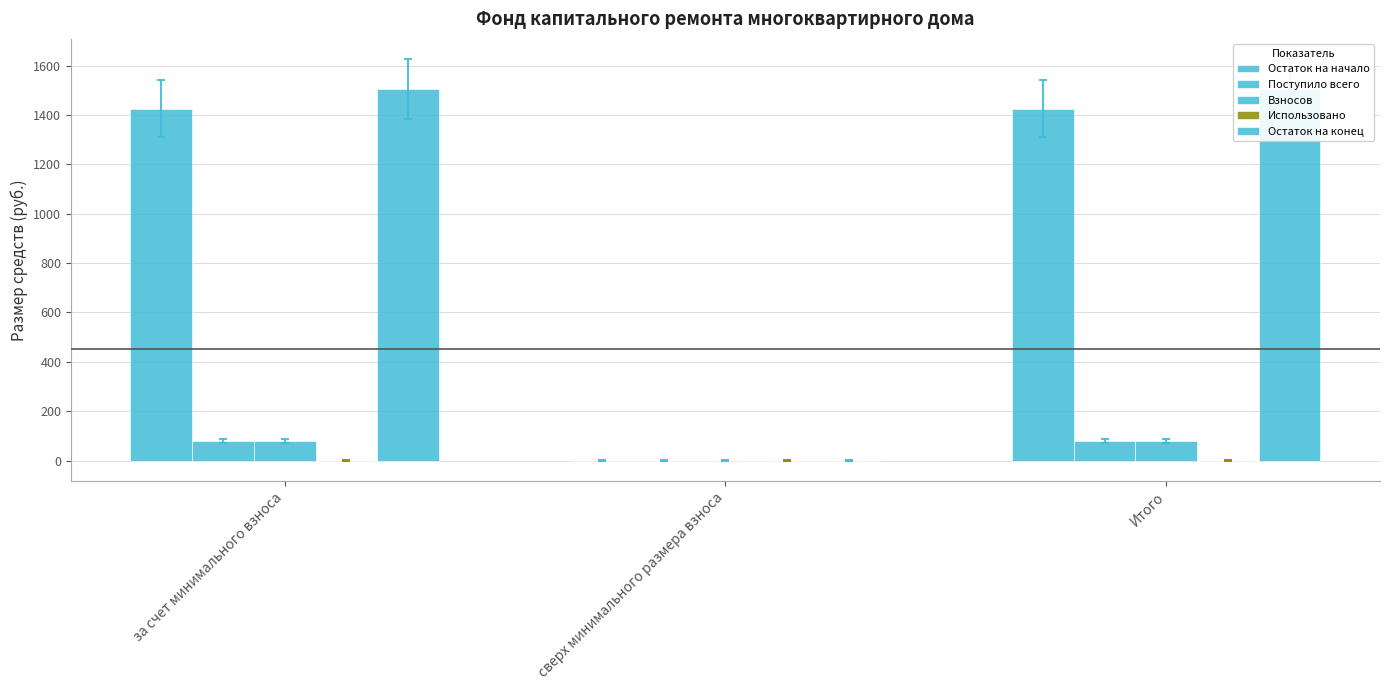

What is the average value of the Поступило всего series?

53.6